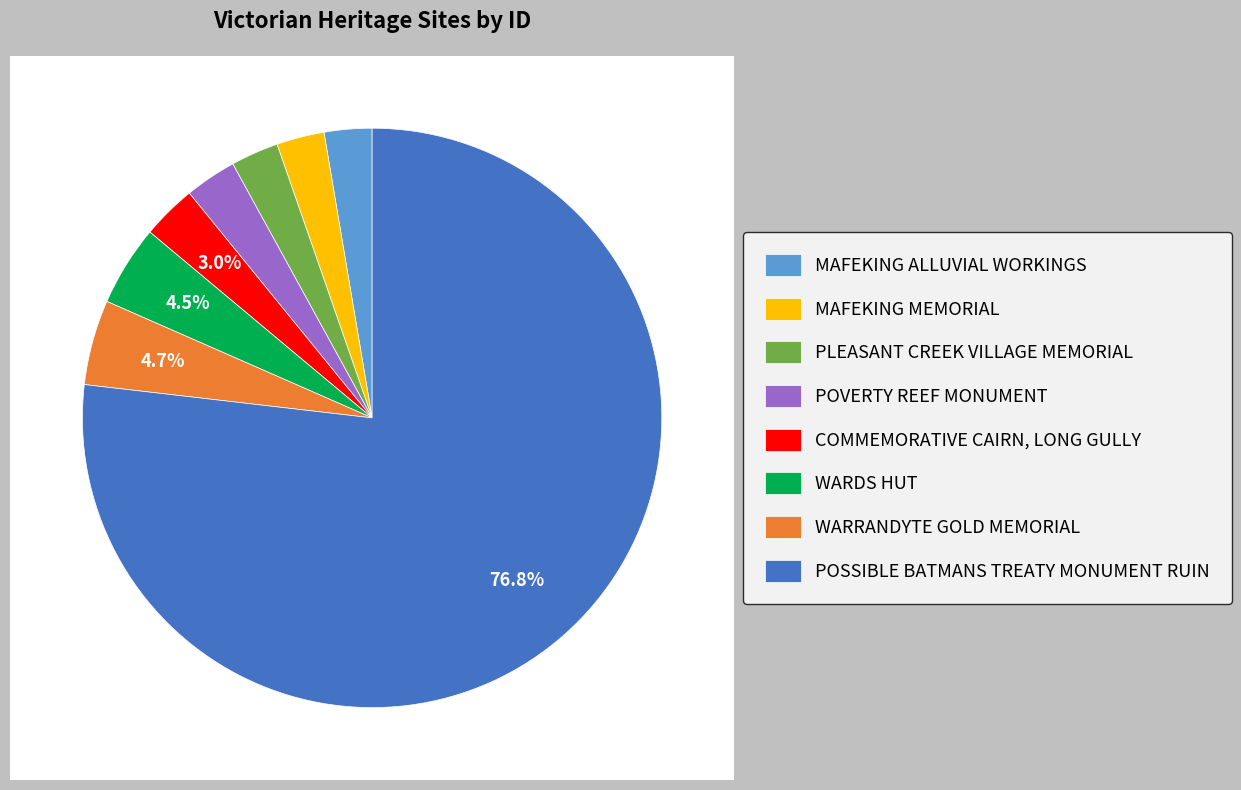

To the nearest percent, what is the combined percentage of WARDS HUT and PLEASANT CREEK VILLAGE MEMORIAL?

7%